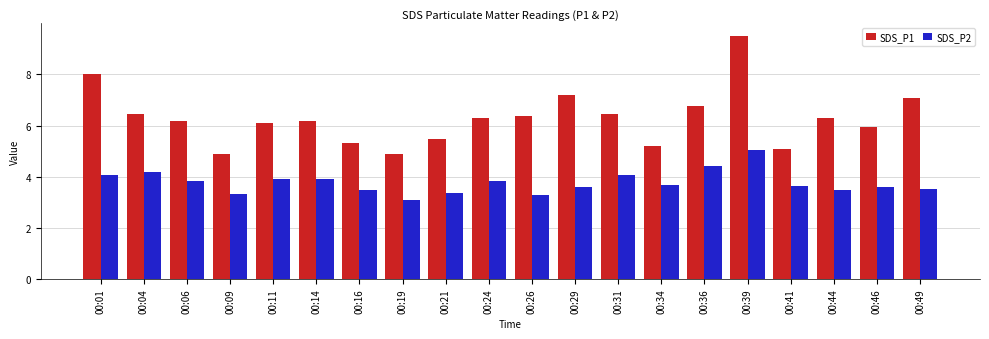

Is the value of SDS_P1 at 00:49 greater than the value of SDS_P2 at 00:29?

Yes